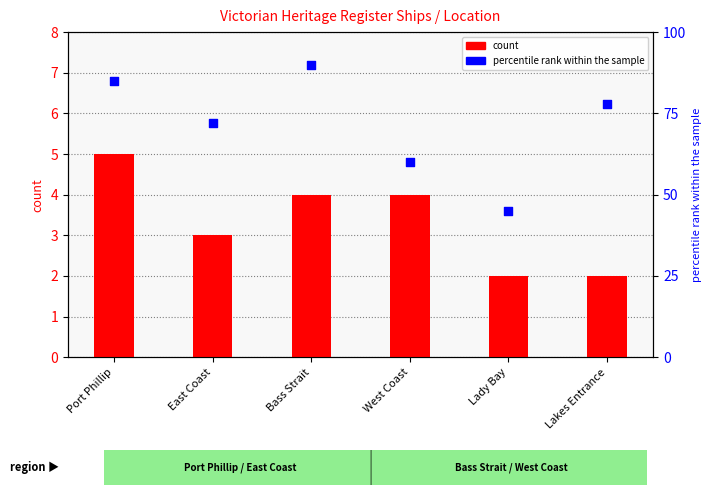

Which series has the widest spread of Y values?

percentile rank within the sample